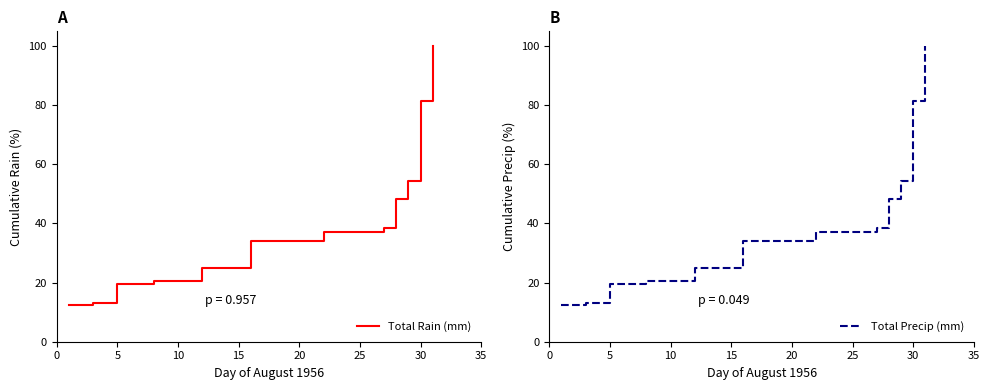

What is the minimum value for Total Precip (mm)?

12.4